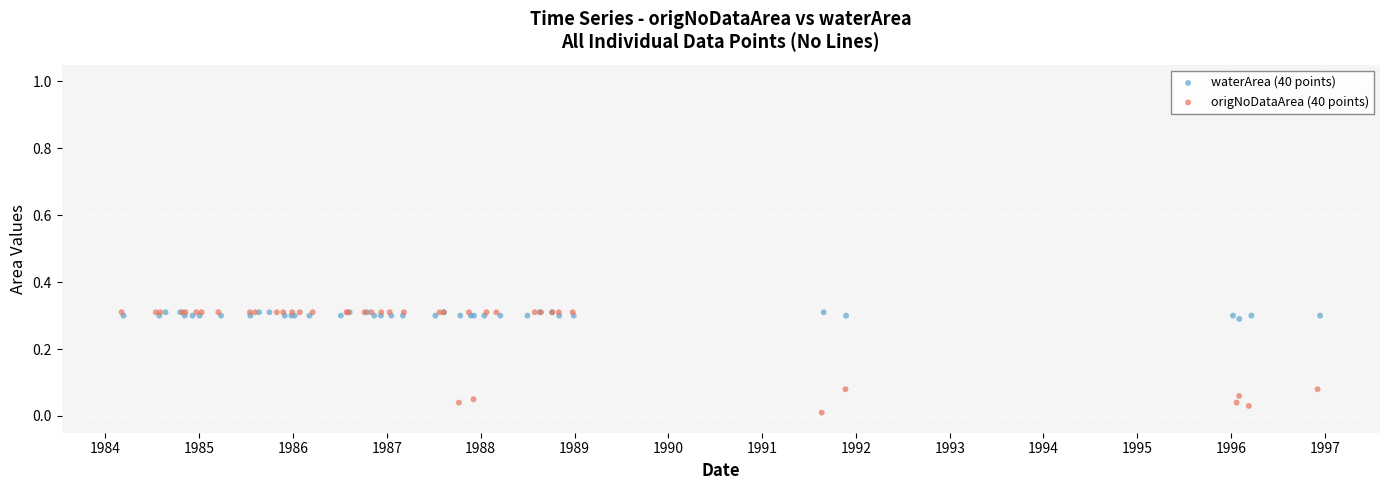

Which series reaches the minimum Y coordinate?

origNoDataArea (40 points)